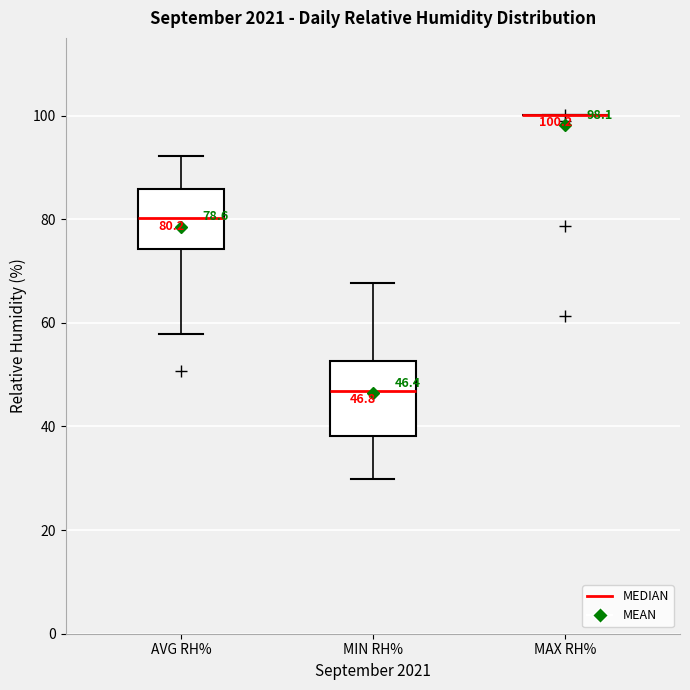

Comparing the boxes themselves (not the whiskers), which one is the tallest?

MIN RH%